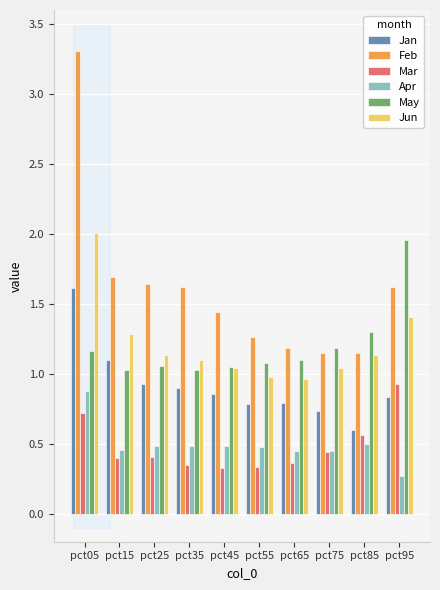

List the series in order of their peak value, highest first.

Feb, Jun, May, Jan, Mar, Apr